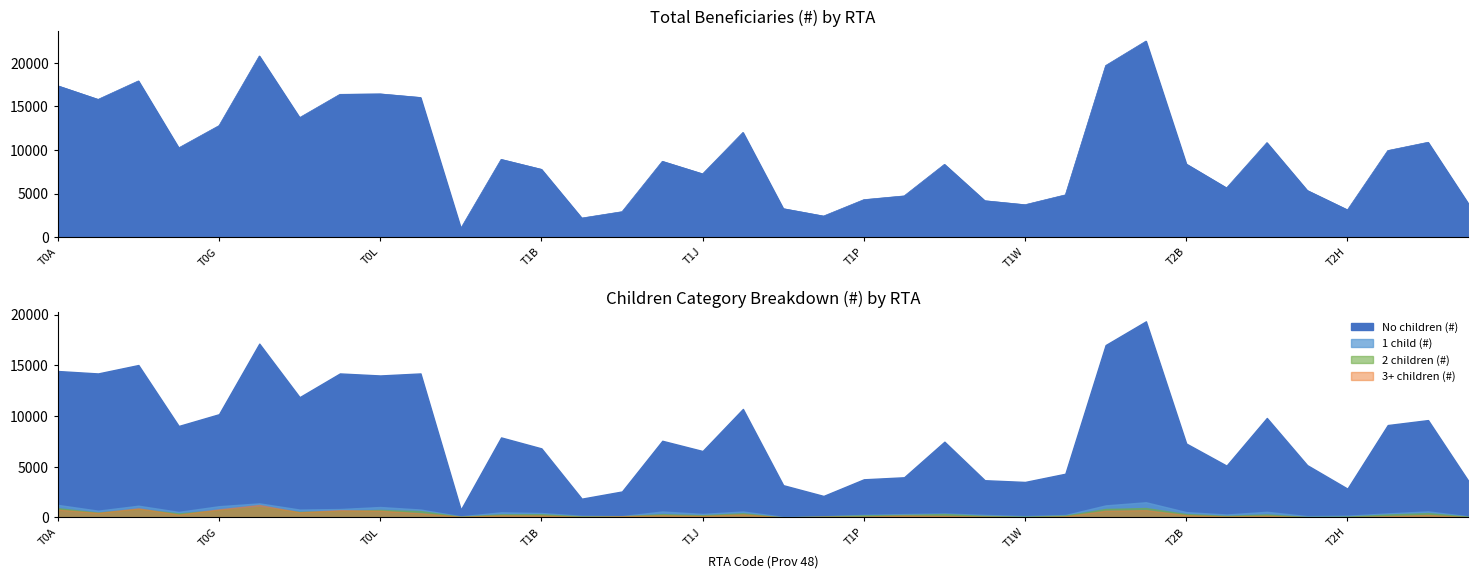

Is the value of 3+ children (#) at T1B greater than the value of Total (#) at T0G?

No